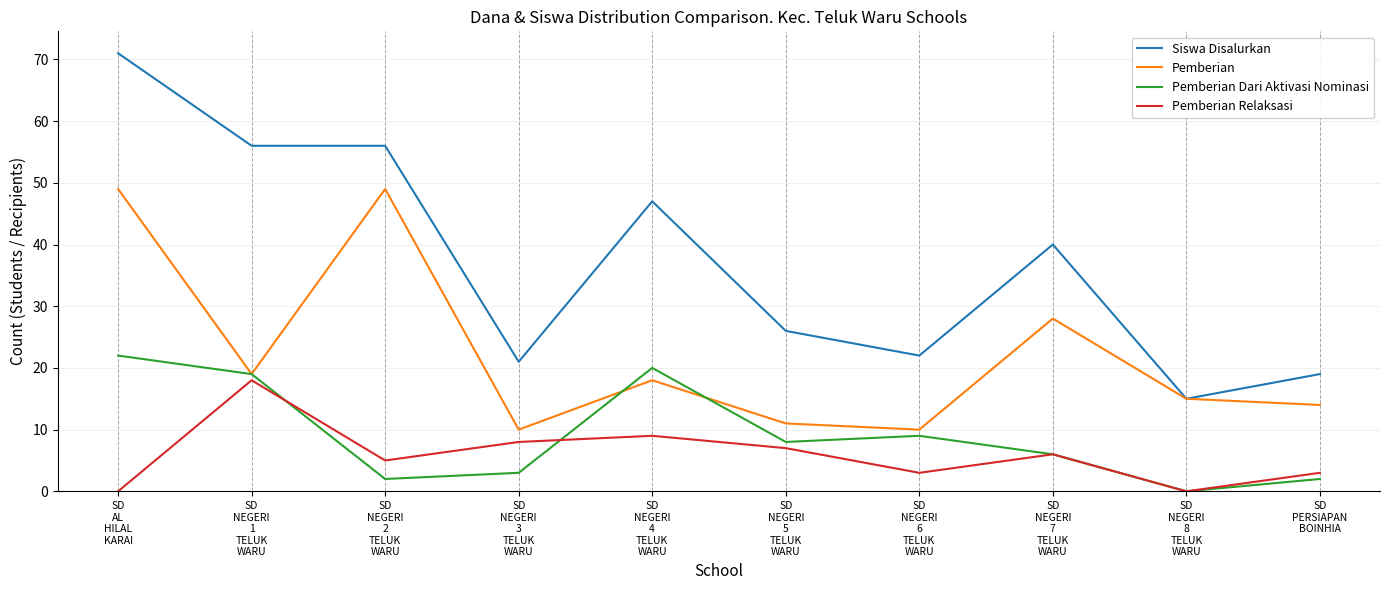

Reading left to right, extract all data points from this chart.

Siswa Disalurkan: SD
AL
HILAL
KARAI=71	SD
NEGERI
1
TELUK
WARU=56	SD
NEGERI
2
TELUK
WARU=56	SD
NEGERI
3
TELUK
WARU=21	SD
NEGERI
4
TELUK
WARU=47	SD
NEGERI
5
TELUK
WARU=26	SD
NEGERI
6
TELUK
WARU=22	SD
NEGERI
7
TELUK
WARU=40	SD
NEGERI
8
TELUK
WARU=15	SD
PERSIAPAN
BOINHIA=19
Pemberian: SD
AL
HILAL
KARAI=49	SD
NEGERI
1
TELUK
WARU=19	SD
NEGERI
2
TELUK
WARU=49	SD
NEGERI
3
TELUK
WARU=10	SD
NEGERI
4
TELUK
WARU=18	SD
NEGERI
5
TELUK
WARU=11	SD
NEGERI
6
TELUK
WARU=10	SD
NEGERI
7
TELUK
WARU=28	SD
NEGERI
8
TELUK
WARU=15	SD
PERSIAPAN
BOINHIA=14
Pemberian Dari Aktivasi Nominasi: SD
AL
HILAL
KARAI=22	SD
NEGERI
1
TELUK
WARU=19	SD
NEGERI
2
TELUK
WARU=2	SD
NEGERI
3
TELUK
WARU=3	SD
NEGERI
4
TELUK
WARU=20	SD
NEGERI
5
TELUK
WARU=8	SD
NEGERI
6
TELUK
WARU=9	SD
NEGERI
7
TELUK
WARU=6	SD
NEGERI
8
TELUK
WARU=0	SD
PERSIAPAN
BOINHIA=2
Pemberian Relaksasi: SD
AL
HILAL
KARAI=0	SD
NEGERI
1
TELUK
WARU=18	SD
NEGERI
2
TELUK
WARU=5	SD
NEGERI
3
TELUK
WARU=8	SD
NEGERI
4
TELUK
WARU=9	SD
NEGERI
5
TELUK
WARU=7	SD
NEGERI
6
TELUK
WARU=3	SD
NEGERI
7
TELUK
WARU=6	SD
NEGERI
8
TELUK
WARU=0	SD
PERSIAPAN
BOINHIA=3